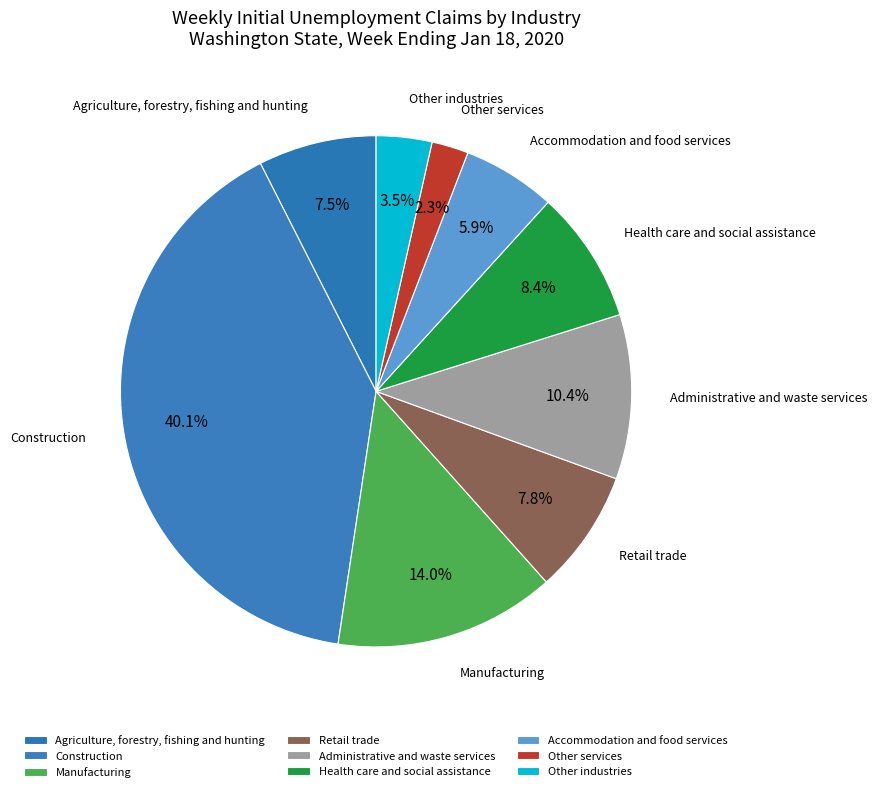

Combined, do Other services and Other industries account for over 50%?

No